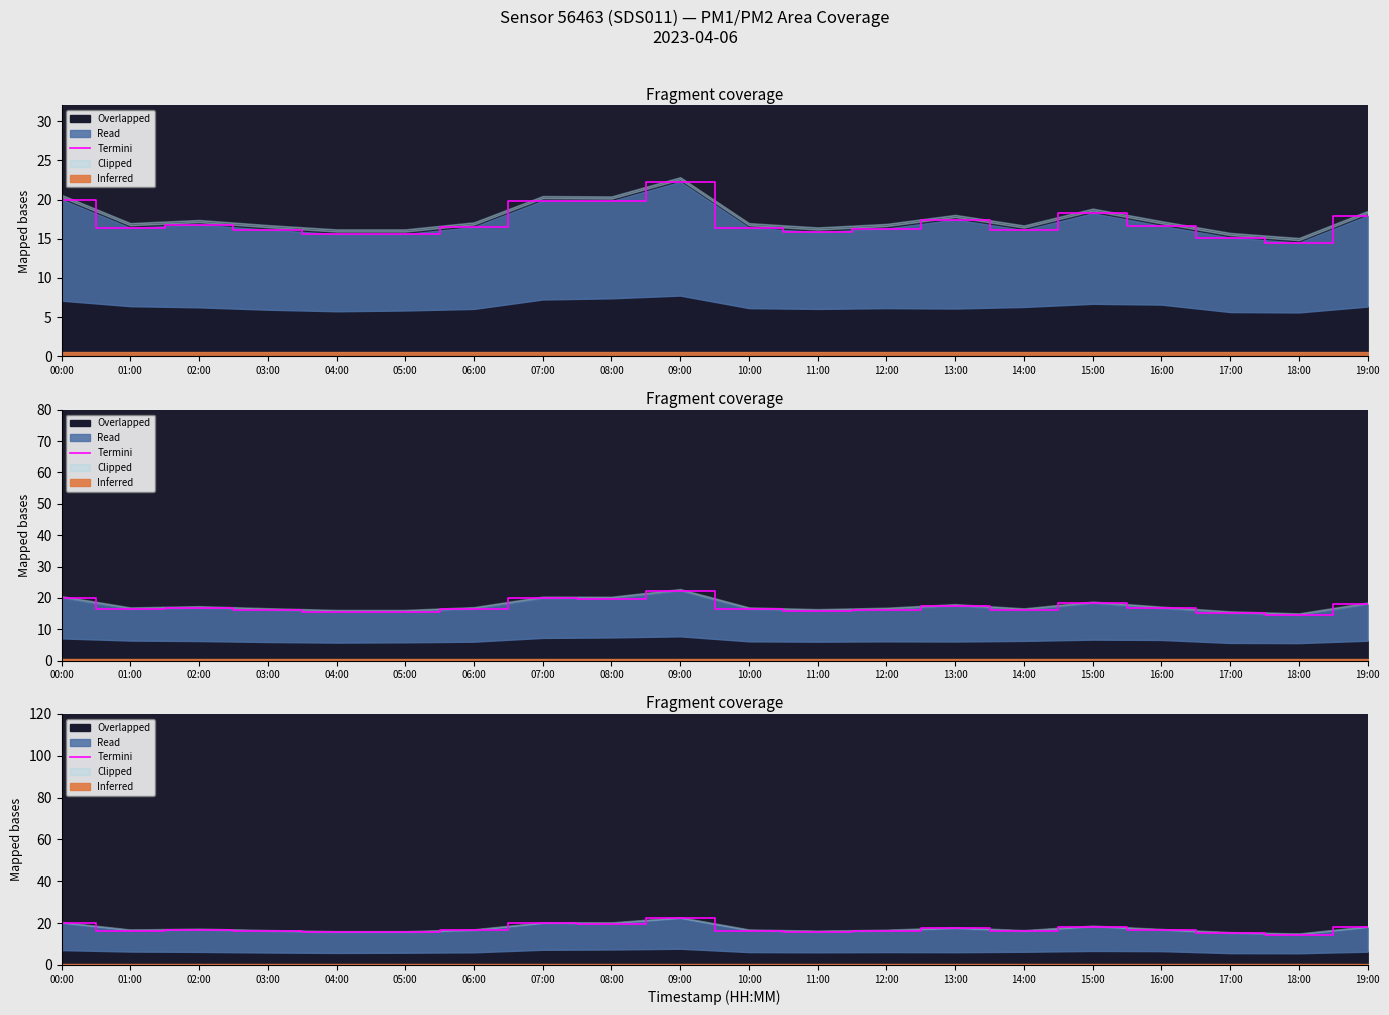

Where is the data nearest to the value 18?

19:00